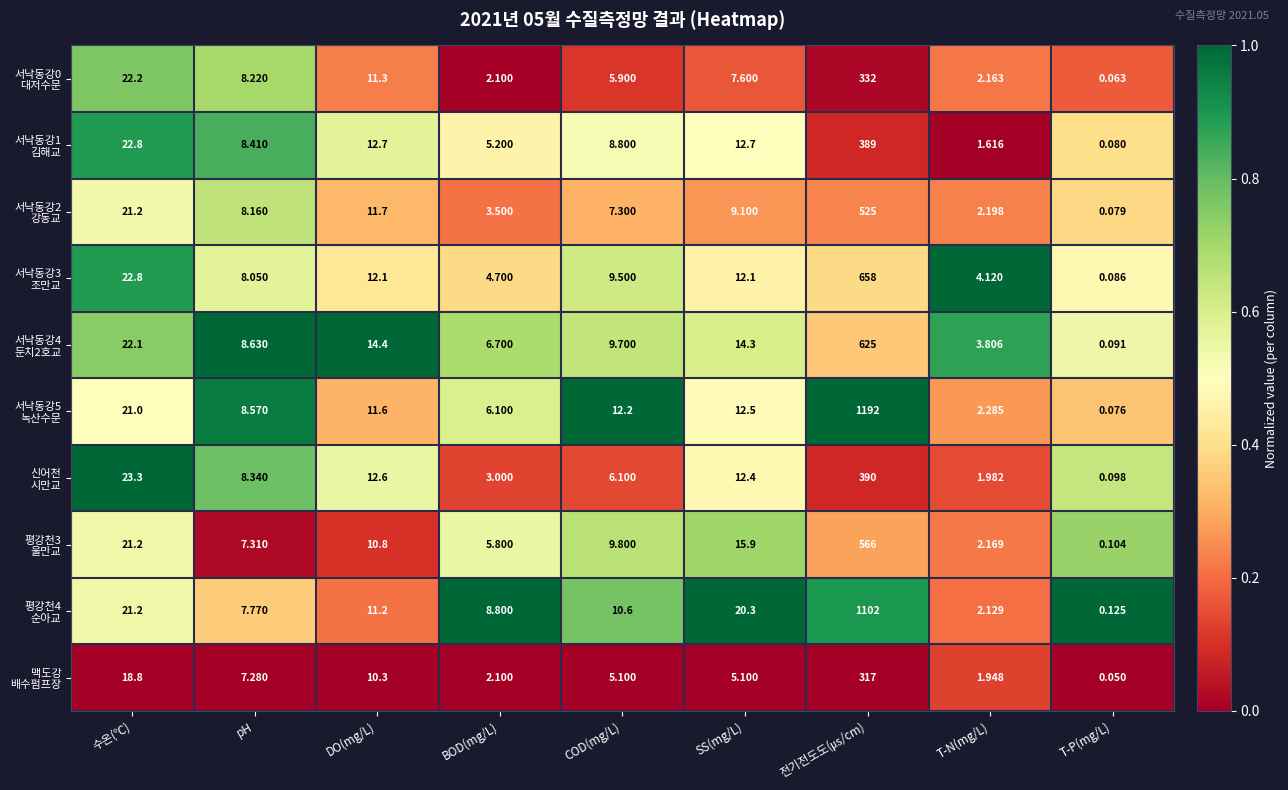

At which category is the sum across all series the highest?

전기전도도(㎲/cm)